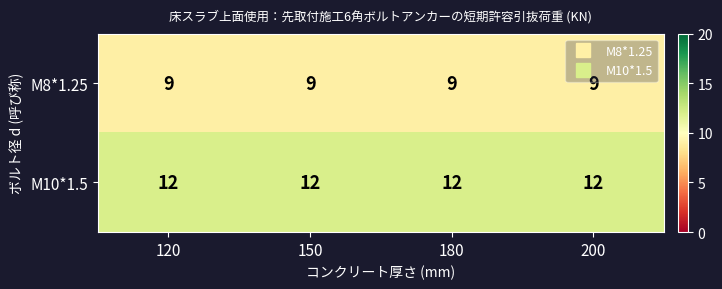

What is the difference between the highest and lowest values at 150?

3